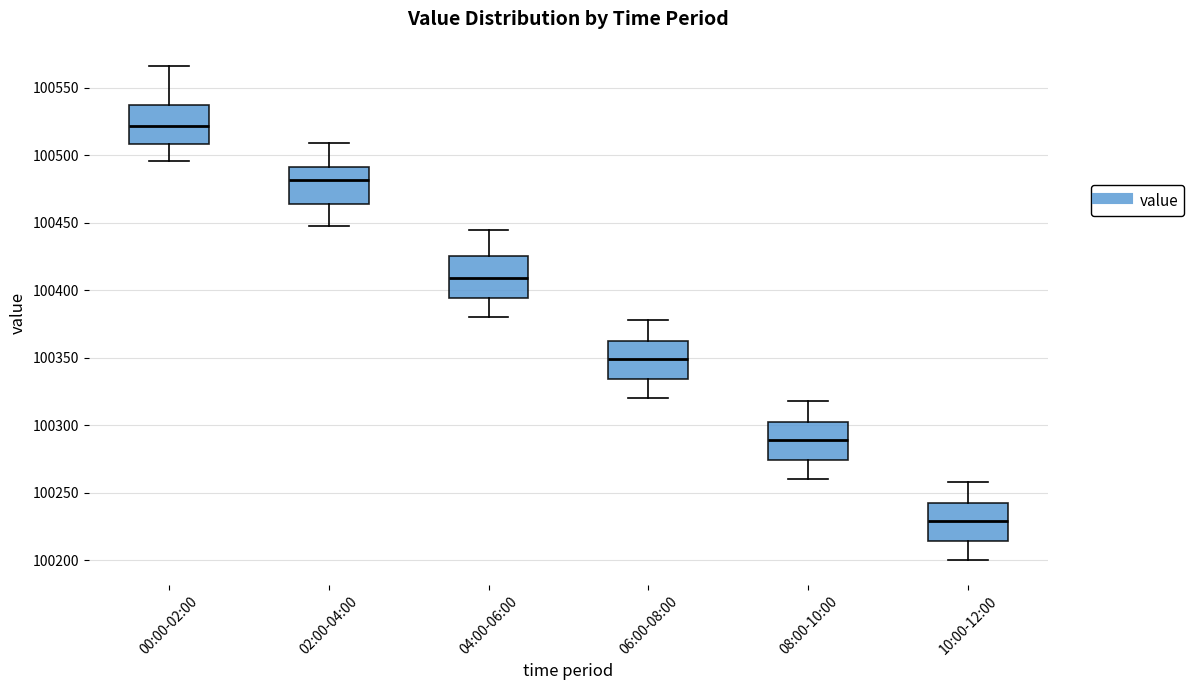

Reading left to right, transcribe this box plot: for each box, give where its median line is, the range the box spans, and where its two whiskers end, as read against the y-axis. The values are not printed on the chart, so give them approximately, as read against the axis.

00:00-02:00: median 100520, box 100510 to 100535, whiskers 100495 to 100565
02:00-04:00: median 100480, box 100465 to 100490, whiskers 100450 to 100510
04:00-06:00: median 100410, box 100395 to 100425, whiskers 100380 to 100445
06:00-08:00: median 100350, box 100335 to 100365, whiskers 100320 to 100380
08:00-10:00: median 100290, box 100275 to 100305, whiskers 100260 to 100320
10:00-12:00: median 100230, box 100215 to 100245, whiskers 100200 to 100260